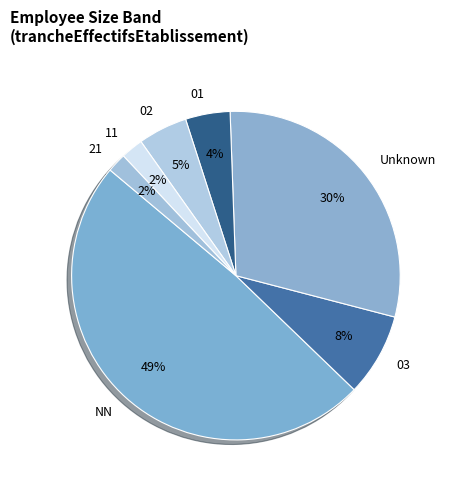

To the nearest percent, what is the difference between the largest and smallest slice percentages?

47%